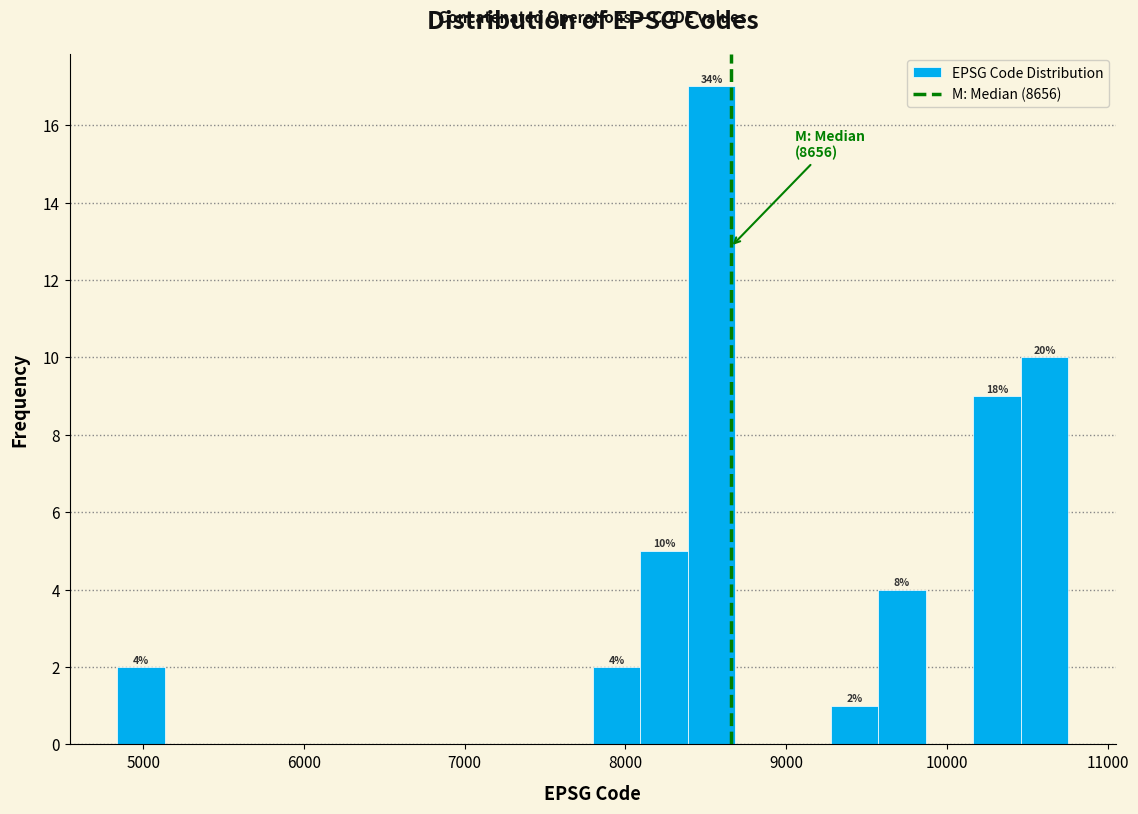

Around what value on the x-axis is the tallest bar? Give the approximate position of its centre, as read against the axis.

8500